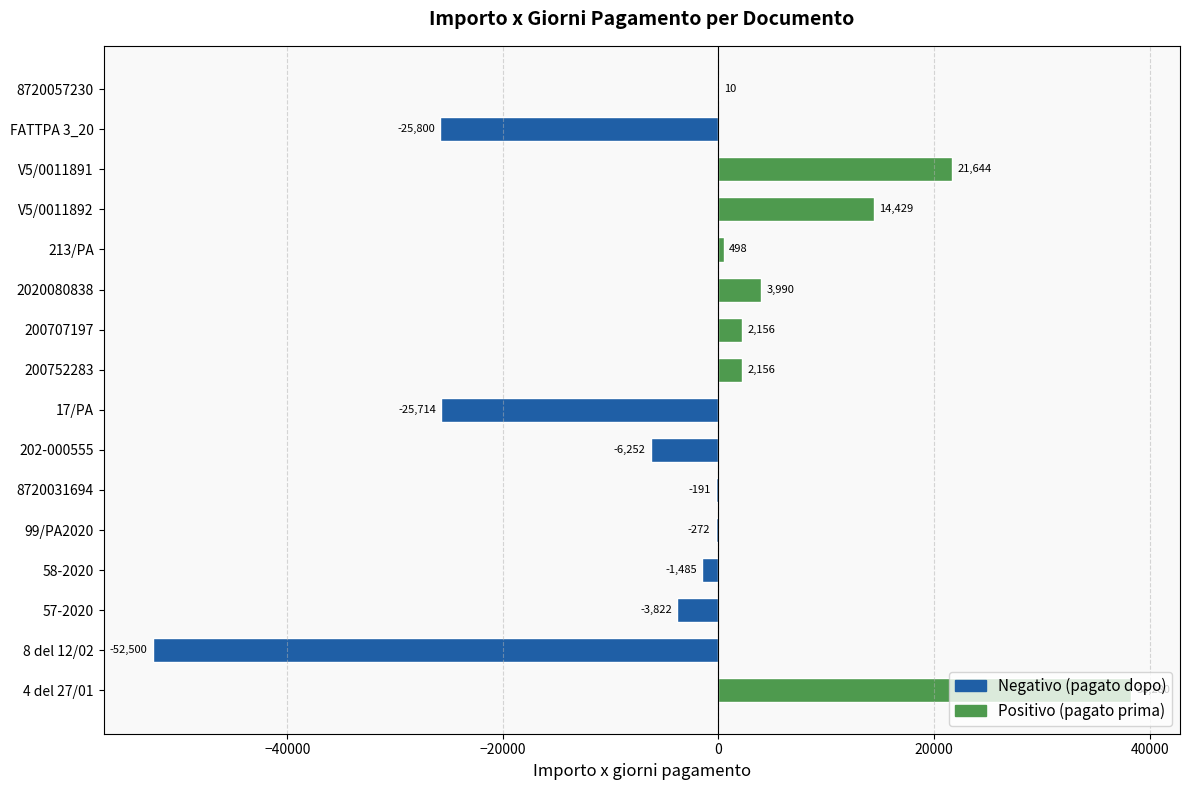

What is the sum of the values at 2020080838 and 17/PA?

-21724.0